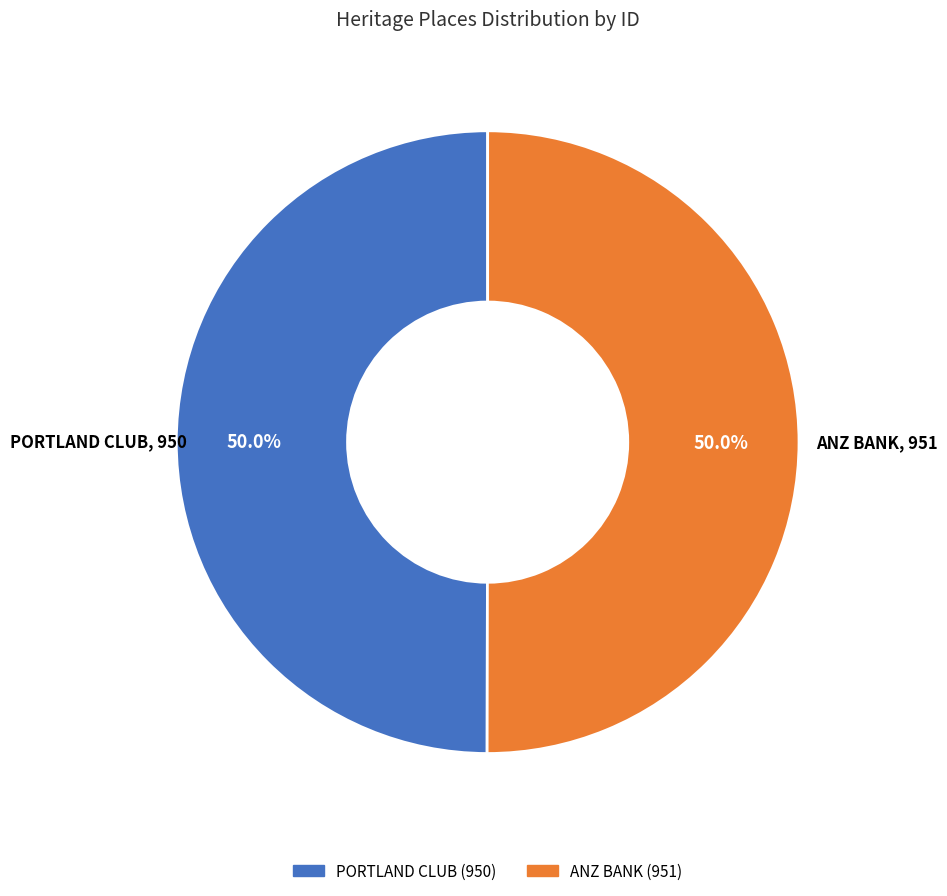

What is the ratio of the value at PORTLAND CLUB to the value at ANZ BANK?

1.0